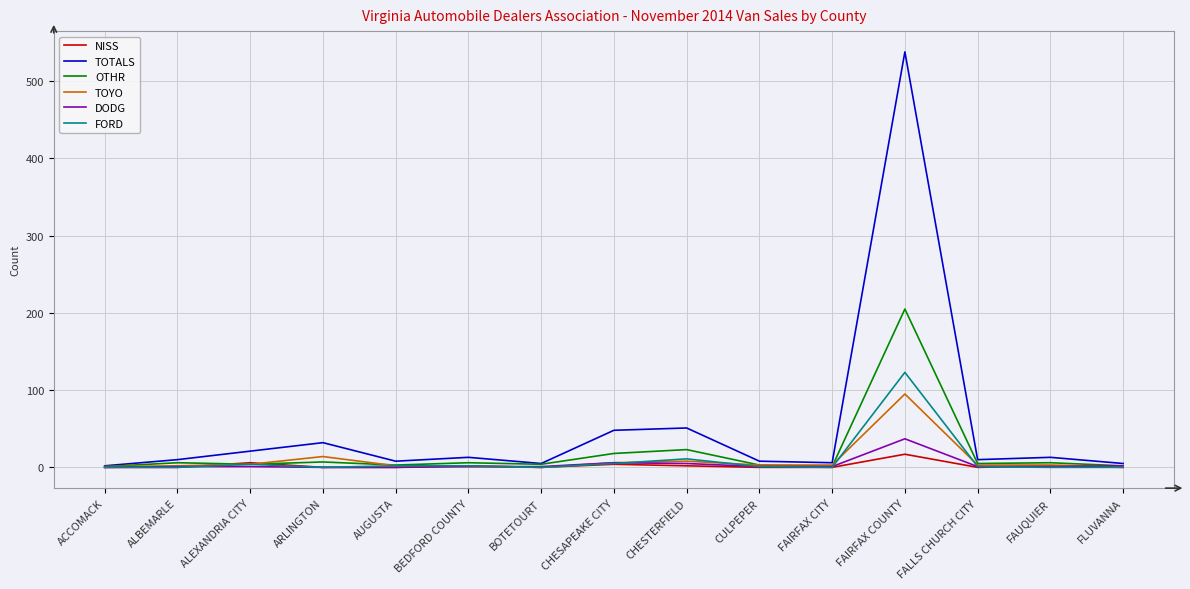

Which series ends up on top after the final intersection of DODG and TOYO?

DODG